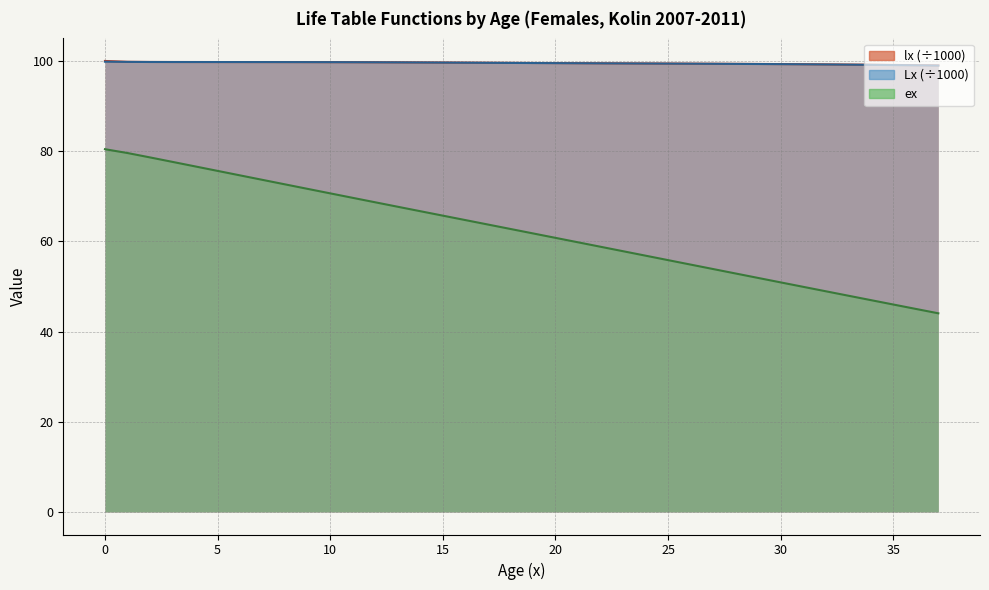

Reading left to right, extract all data points from this chart.

lx: 0=100.0	1=99.8	2=99.8	3=99.8	4=99.8	5=99.8	6=99.8	7=99.8	8=99.7	9=99.7	10=99.7	11=99.7	12=99.7	13=99.7	14=99.7	15=99.6	16=99.6	17=99.6	18=99.6	19=99.5	20=99.5	21=99.5	22=99.5	23=99.5	24=99.4	25=99.4	26=99.4	27=99.4	28=99.4	29=99.3	30=99.3	31=99.3	32=99.2	33=99.2	34=99.2	35=99.1	36=99.1	37=99.0
Lx: 0=99.8	1=99.8	2=99.8	3=99.8	4=99.8	5=99.8	6=99.8	7=99.8	8=99.7	9=99.7	10=99.7	11=99.7	12=99.7	13=99.7	14=99.7	15=99.6	16=99.6	17=99.6	18=99.6	19=99.5	20=99.5	21=99.5	22=99.5	23=99.5	24=99.4	25=99.4	26=99.4	27=99.4	28=99.3	29=99.3	30=99.3	31=99.3	32=99.2	33=99.2	34=99.1	35=99.1	36=99.0	37=99.0
ex: 0=80.4	1=79.6	2=78.6	3=77.6	4=76.6	5=75.6	6=74.6	7=73.6	8=72.6	9=71.6	10=70.6	11=69.6	12=68.7	13=67.7	14=66.7	15=65.7	16=64.7	17=63.7	18=62.7	19=61.8	20=60.8	21=59.8	22=58.8	23=57.8	24=56.8	25=55.8	26=54.8	27=53.9	28=52.9	29=51.9	30=50.9	31=49.9	32=48.9	33=48.0	34=47.0	35=46.0	36=45.0	37=44.0